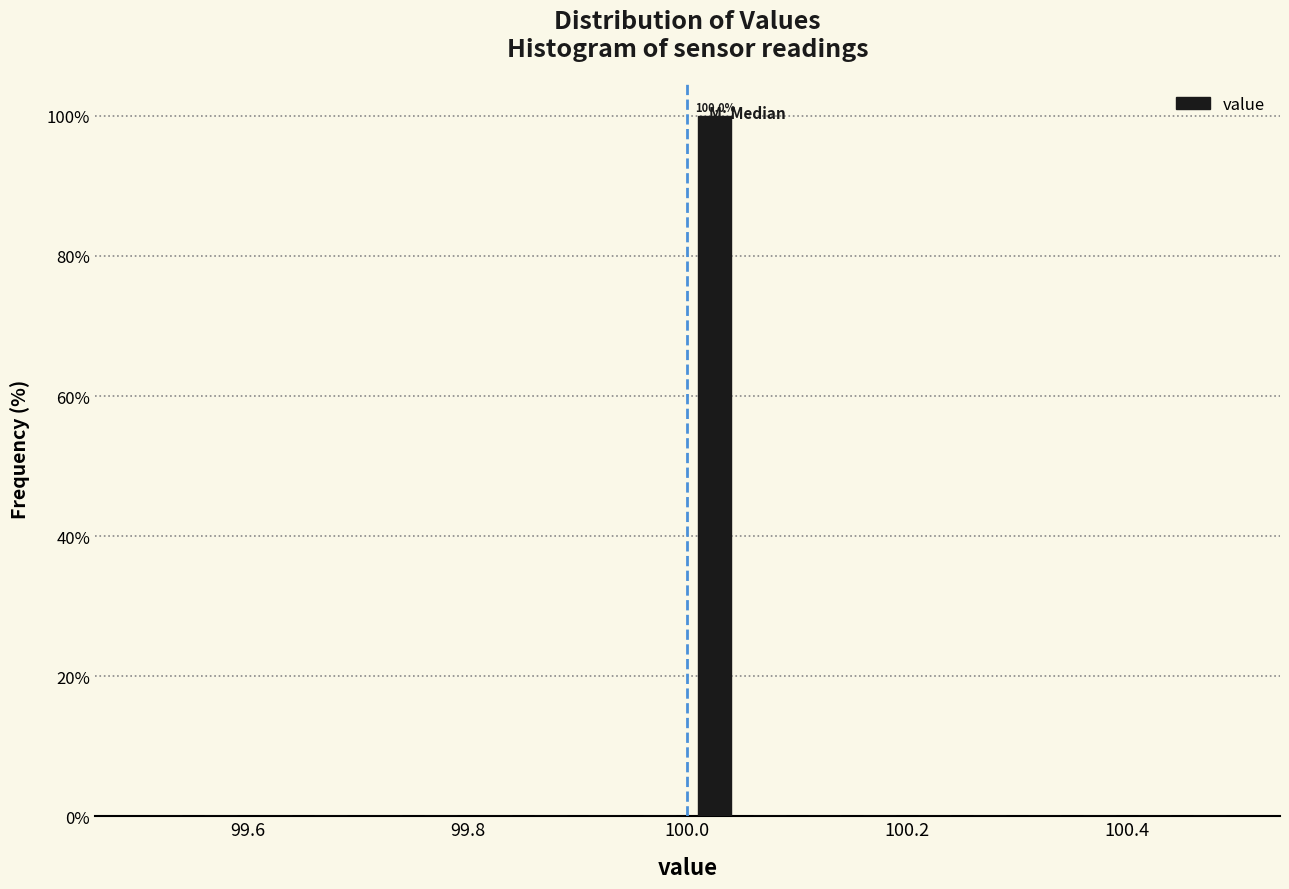

Read against the x-axis, roughly where is the centre of the tallest bar?

100.02